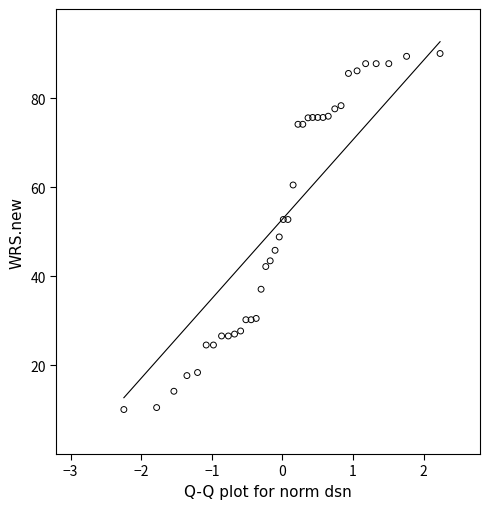

What is the range of X values (max minus min)?

4.5